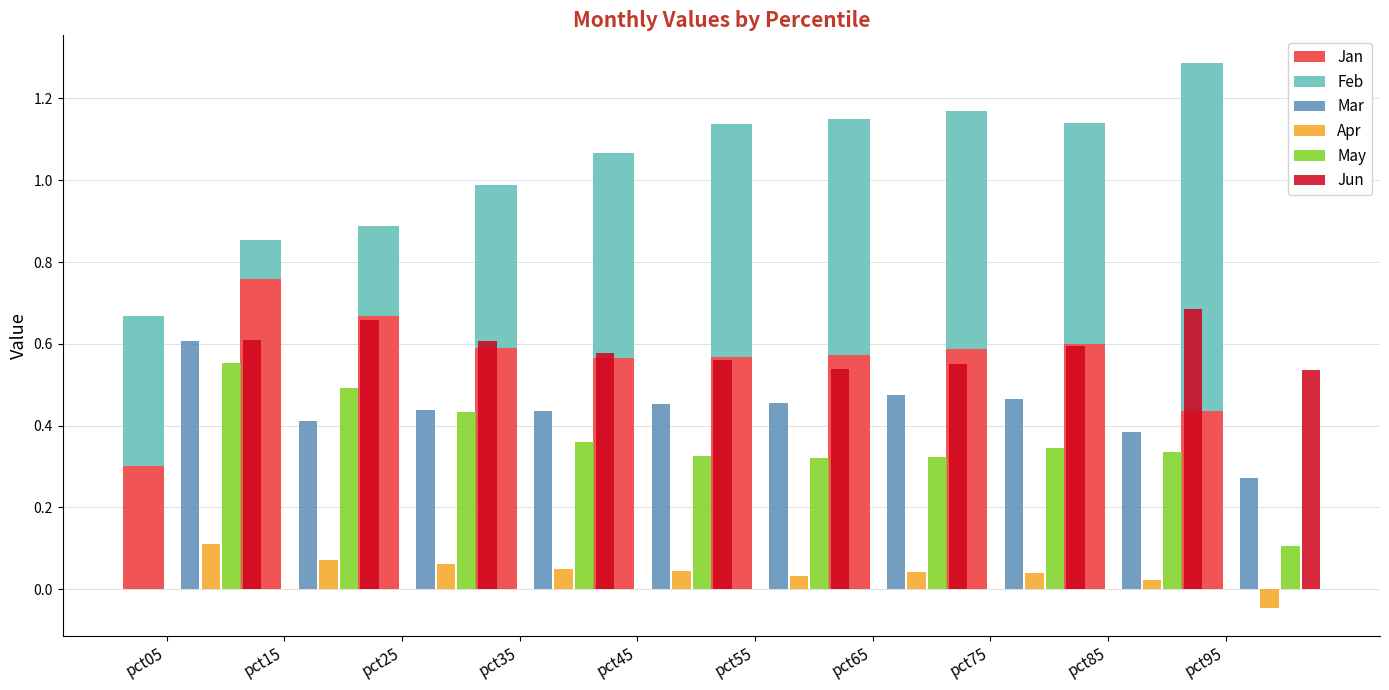

Rank the categories by Jun value from highest to lowest.

pct85, pct15, pct05, pct25, pct75, pct35, pct45, pct65, pct55, pct95